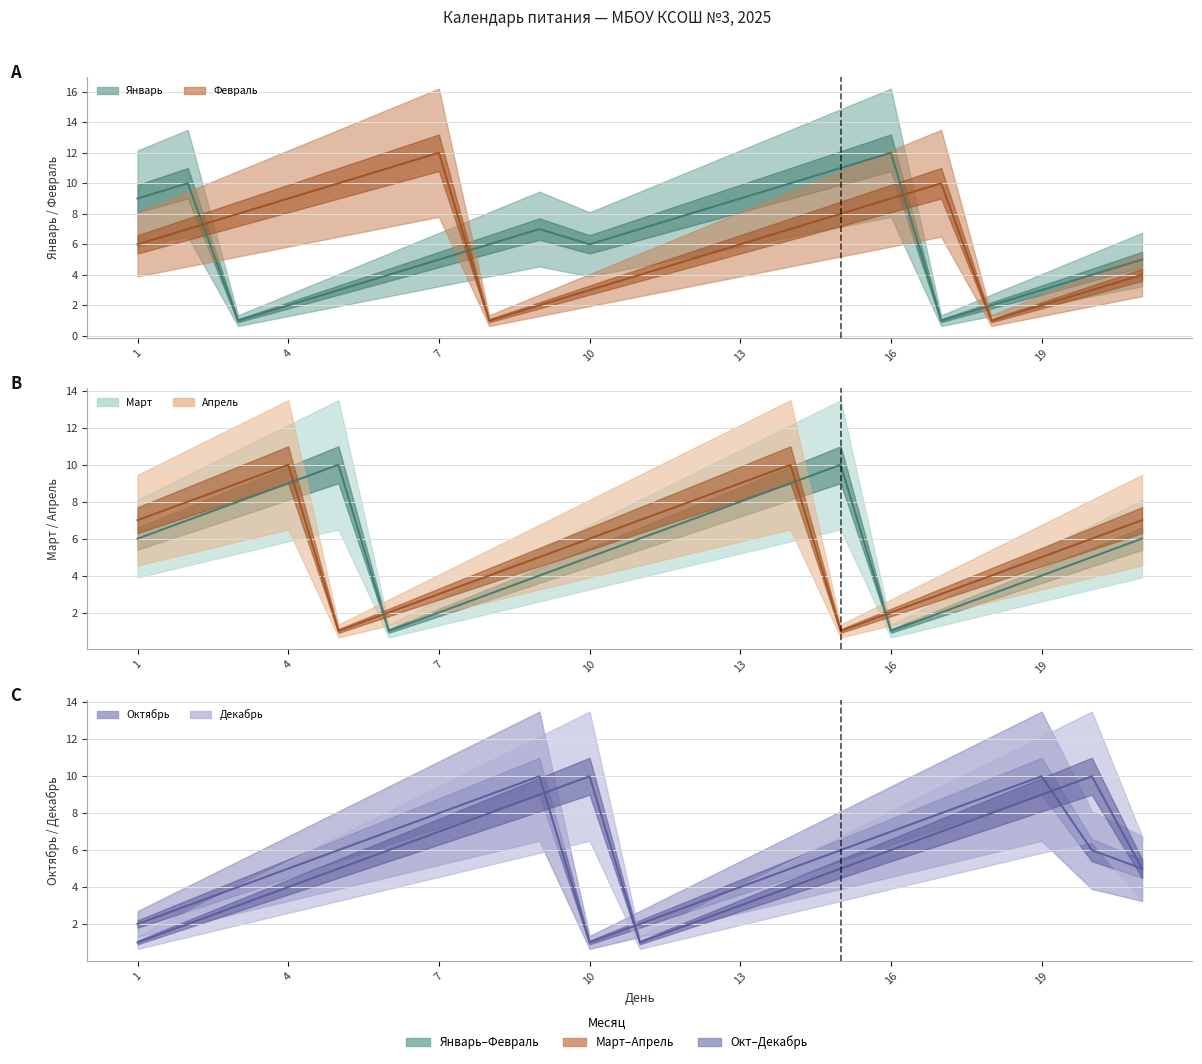

Reading left to right, what are all the values shown in this chart?

январь: 9	10	1	2	3	4	5	6	7	6	7	8	9	10	11	12	1	2	3	4	5
февраль: 6	7	8	9	10	11	12	1	2	3	4	5	6	7	8	9	10	1	2	3	4
март: 6	7	8	9	10	1	2	3	4	5	6	7	8	9	10	1	2	3	4	5	6
апрель: 7	8	9	10	1	2	3	4	5	6	7	8	9	10	1	2	3	4	5	6	7
октябрь: 2	3	4	5	6	7	8	9	10	1	2	3	4	5	6	7	8	9	10	6	5
декабрь: 1	2	3	4	5	6	7	8	9	10	1	2	3	4	5	6	7	8	9	10	5